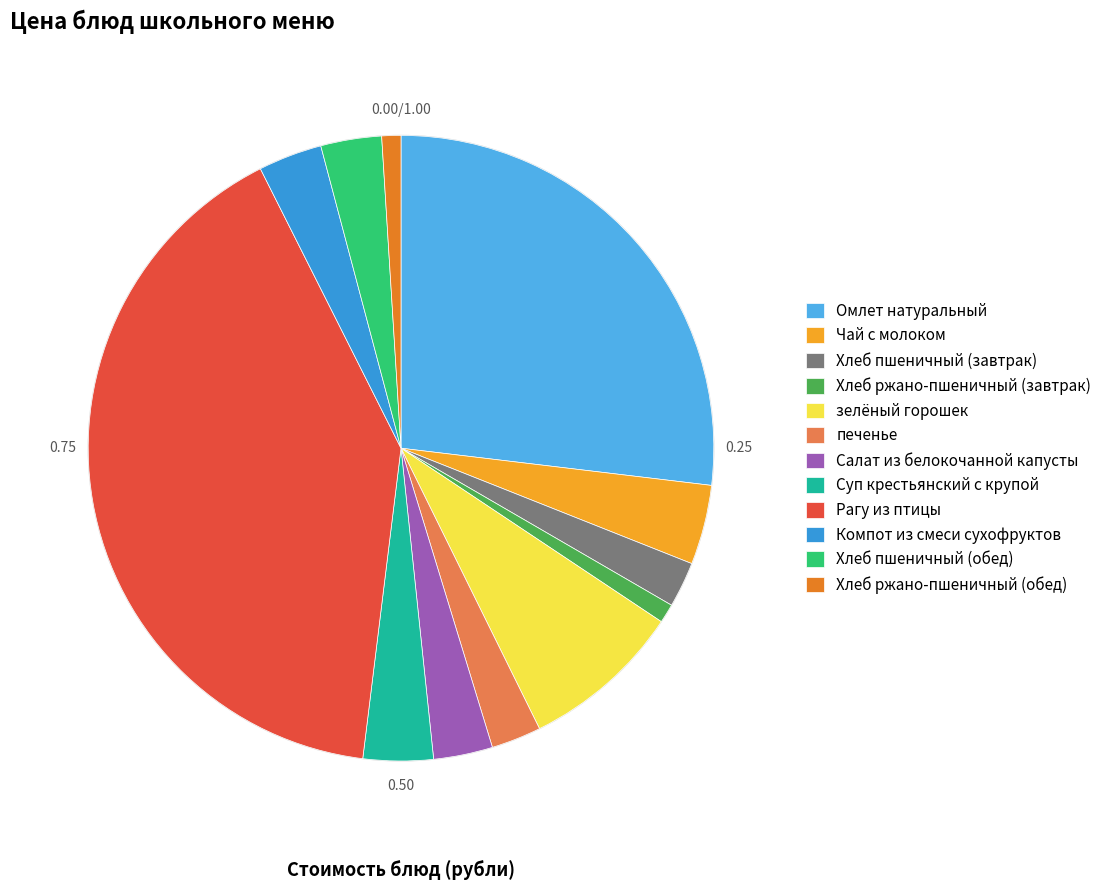

Count the number of slices in the pie.

12